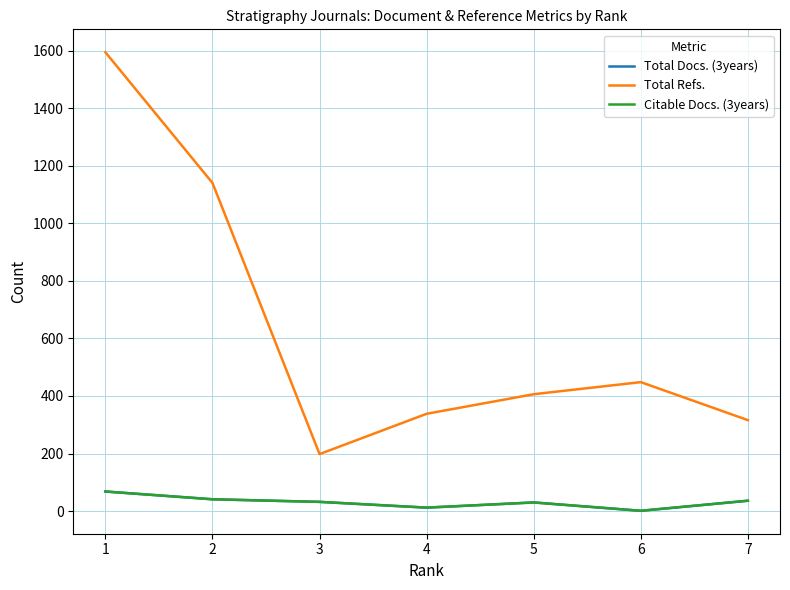

True or false: Total Docs. (3years) has a value of 1 at 6.

True